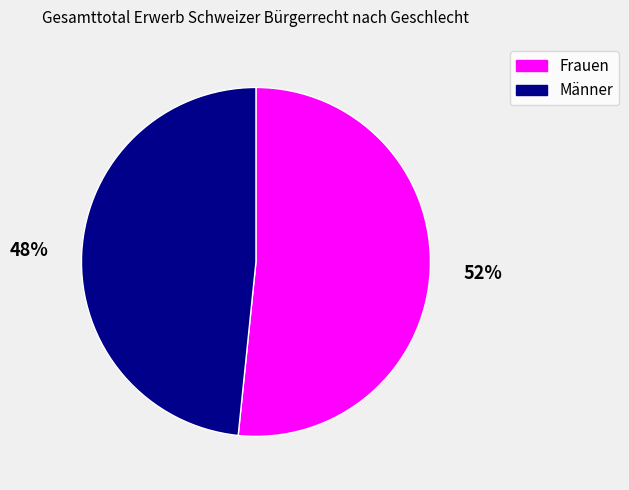

Rank the categories by value from lowest to highest.

Männer, Frauen